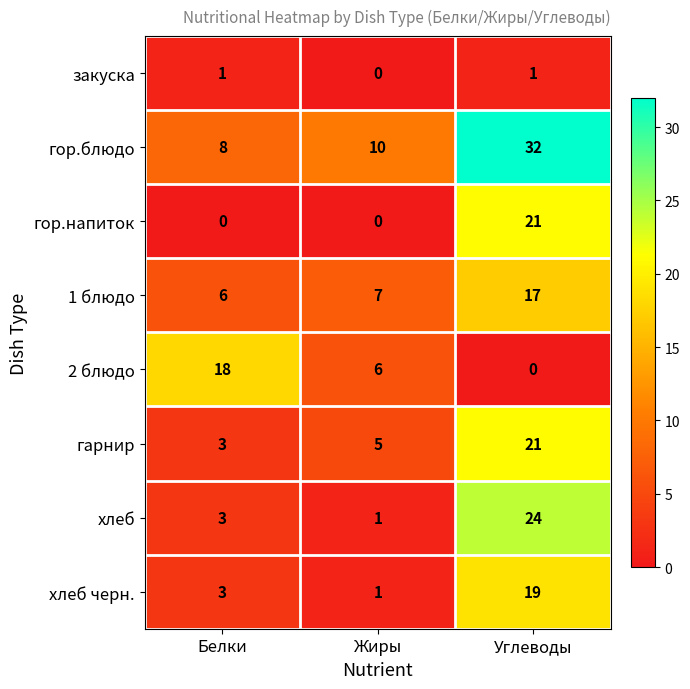

Which category has the lowest value in the хлеб черн. series?

Жиры